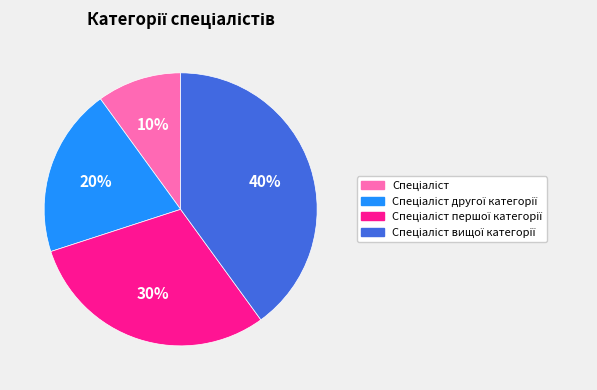

To the nearest percent, what is the average slice percentage?

25%